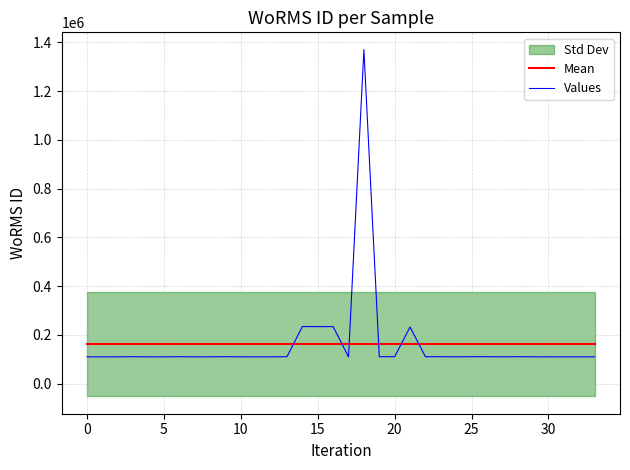

Where is Values nearest to the value 740019?

14